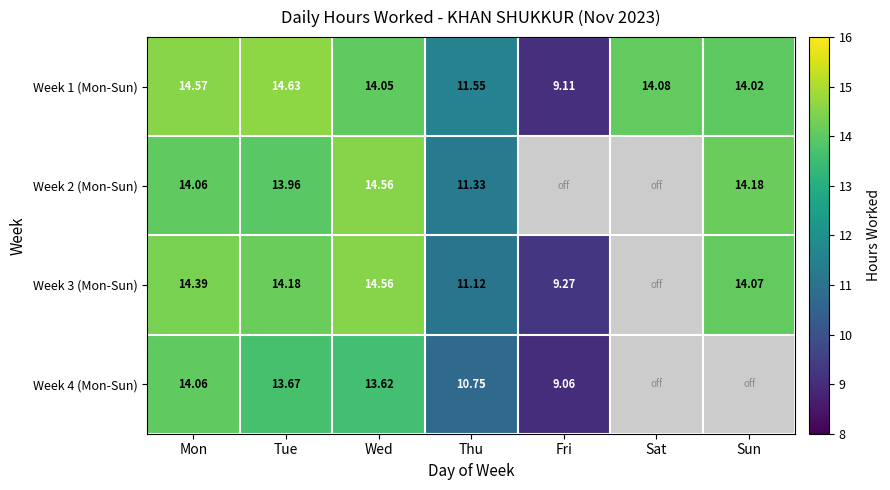

Rank the categories by Week 1 (Mon-Sun) value from highest to lowest.

Tue, Mon, Sat, Wed, Sun, Thu, Fri